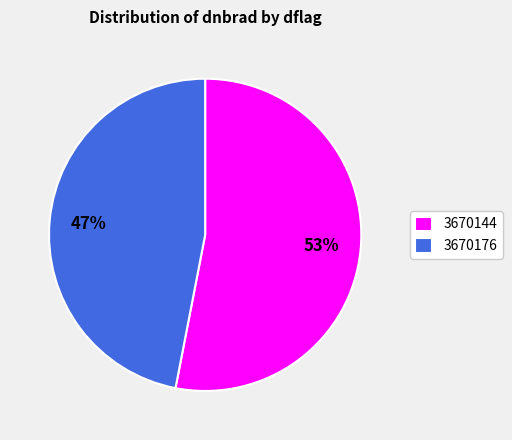

What is the largest slice in the pie chart?

3670144